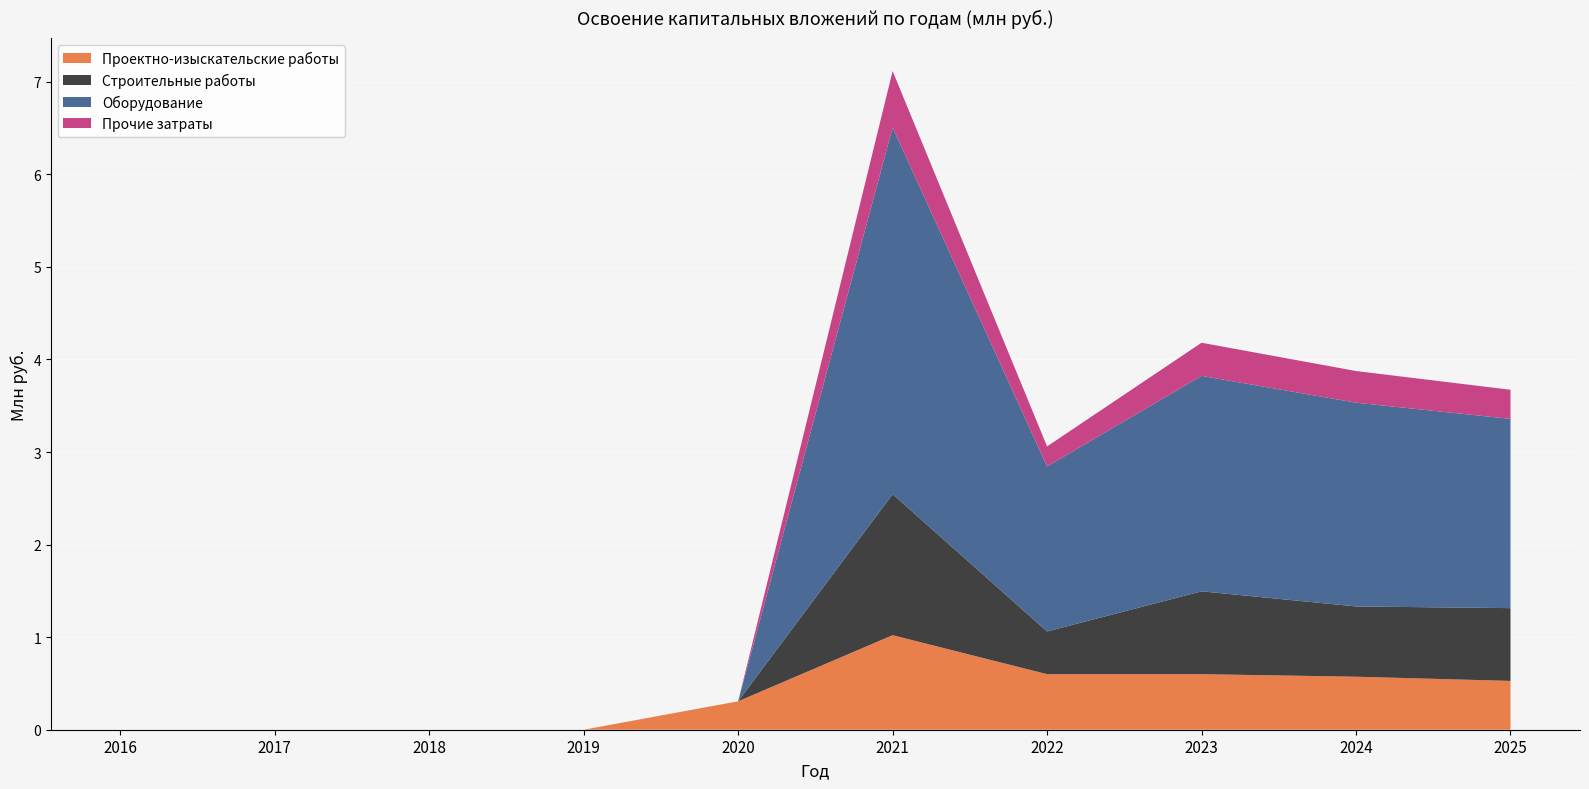

Reading right to left, extract all data points from this chart.

Проектно-изыскательские работы: 0.5	0.6	0.6	0.6	1.0	0.3	0.0	0.0	0.0	0.0
Строительные работы: 0.8	0.8	0.9	0.5	1.5	0.0	0.0	0.0	0.0	0.0
Оборудование: 2.0	2.2	2.3	1.8	4.0	0.0	0.0	0.0	0.0	0.0
Прочие затраты: 0.3	0.3	0.4	0.2	0.6	0.0	0.0	0.0	0.0	0.0